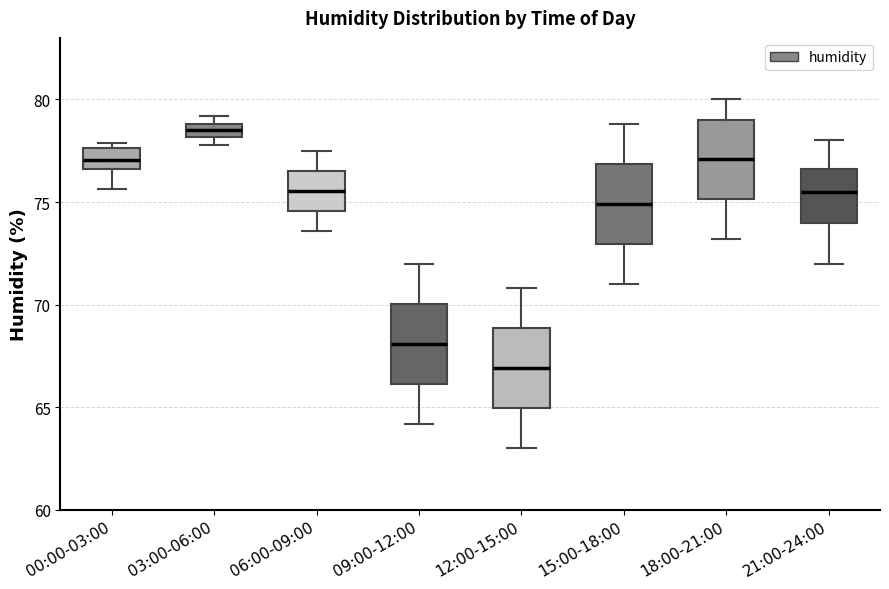

Where does the median line of the box for 18:00-21:00 sit on the y-axis? The values are not printed on the chart, so give them approximately, as read against the axis.

77.0